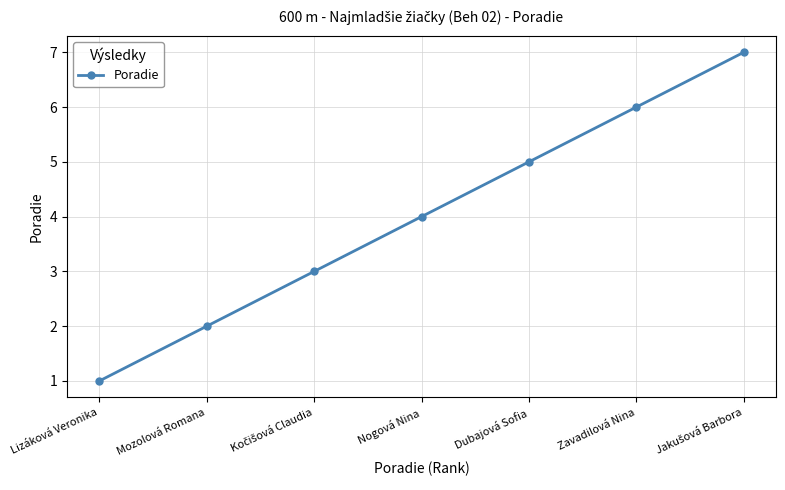

What value does the data have at Dubajová Sofia?

5